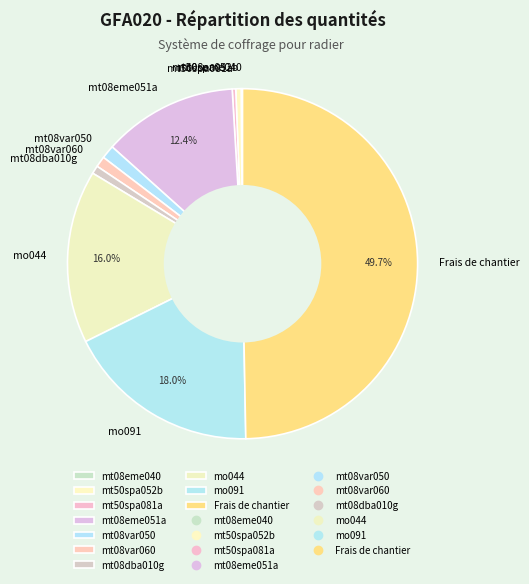

To the nearest percent, what is the average slice percentage?

10%